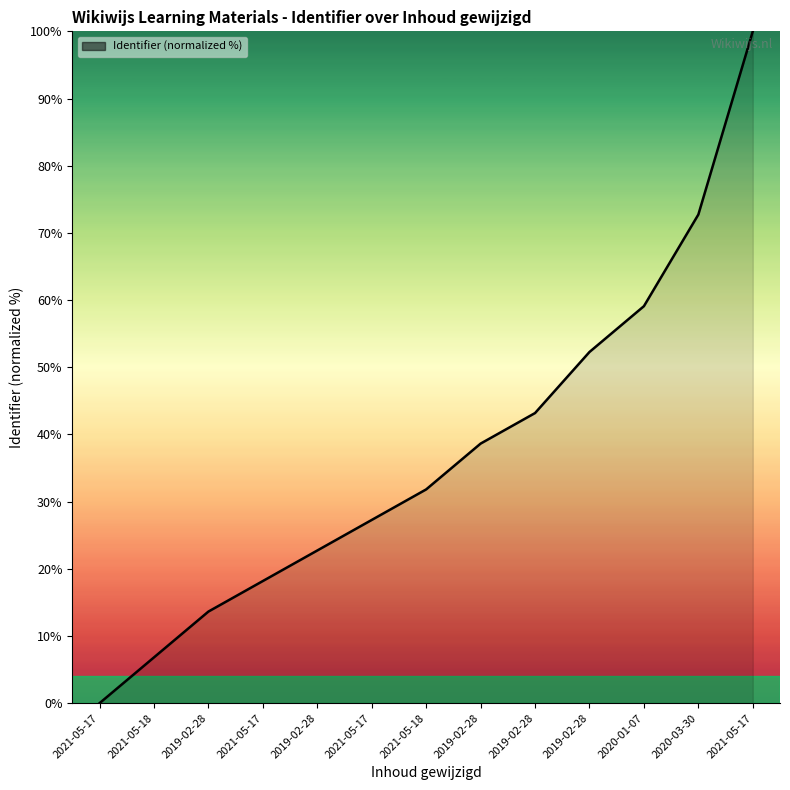

Does the chart display data point markers on the line(s)?

No